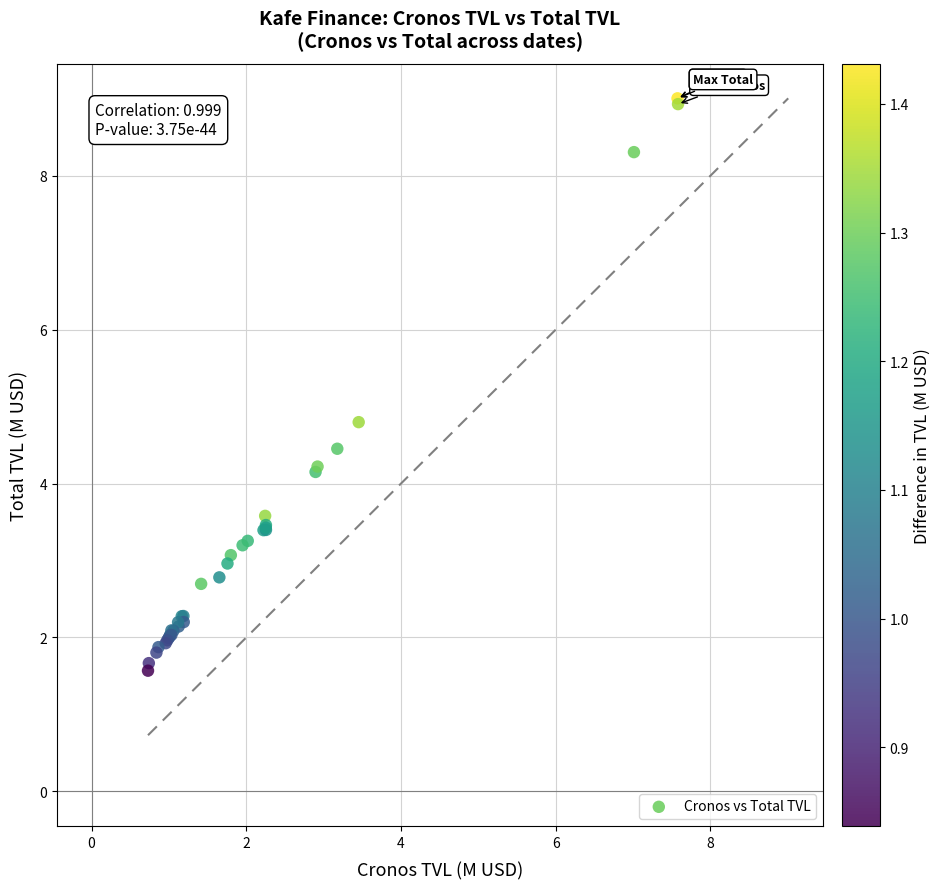

What Y value in the scatter plot is closest to 5?

4.8